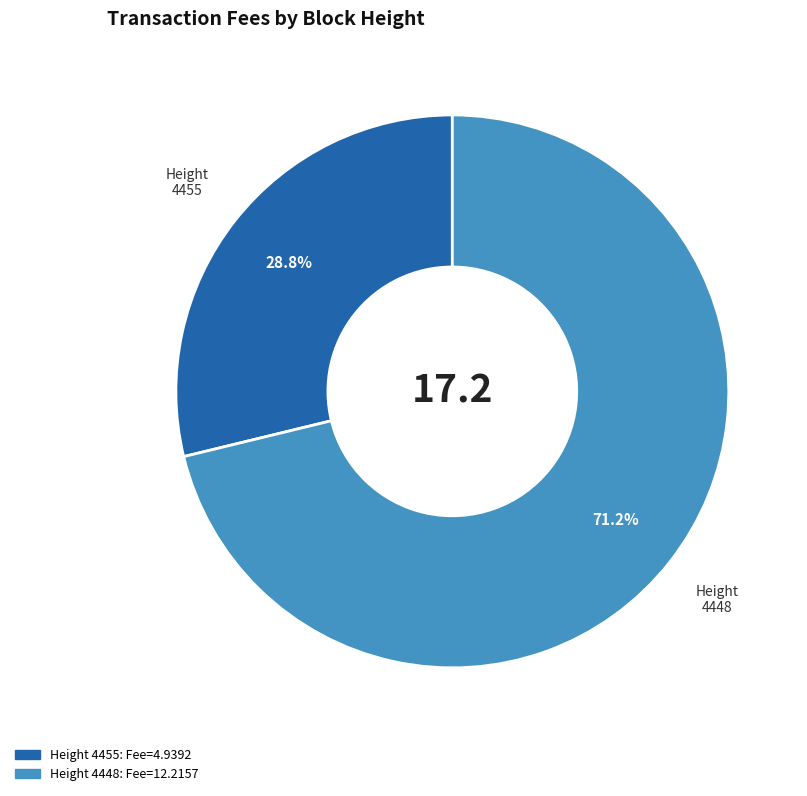

Does any single category account for the majority?

Yes